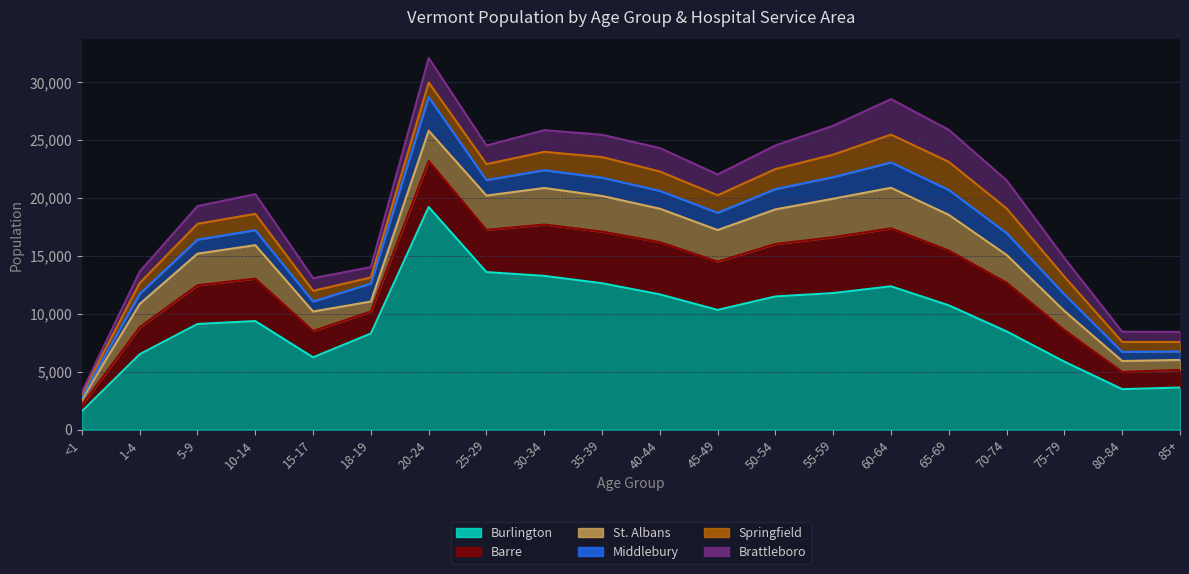

What is the spread (max minus min) of values at 25-29?

12263